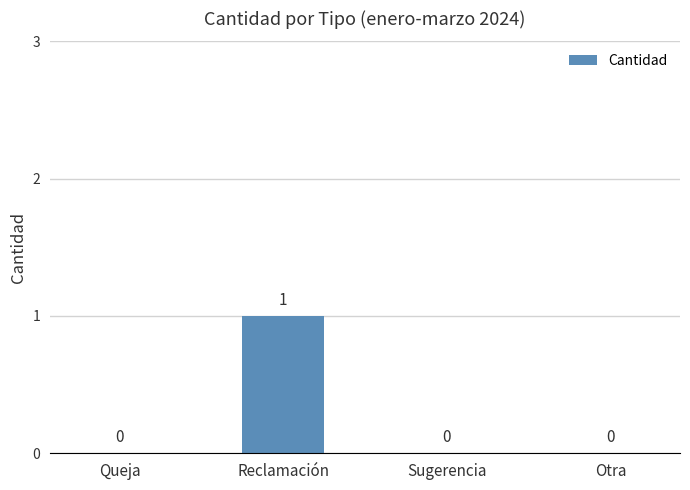

What is the change in value from Reclamación to Sugerencia?

-1